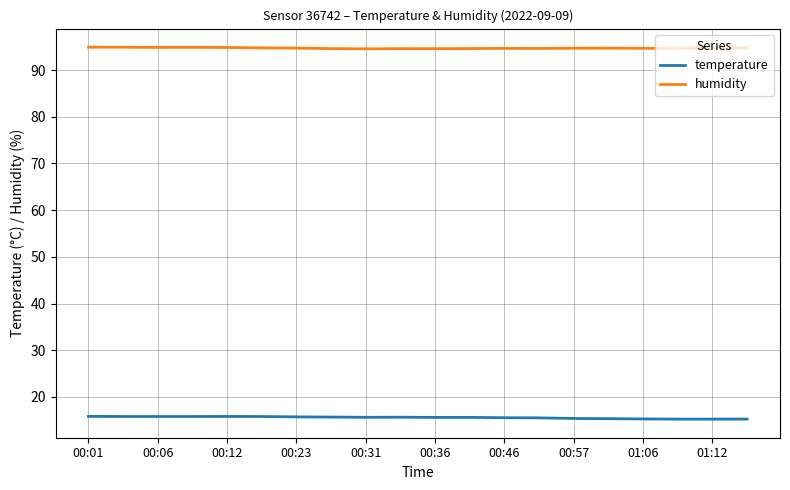

What is the minimum value shown in the chart?

15.2